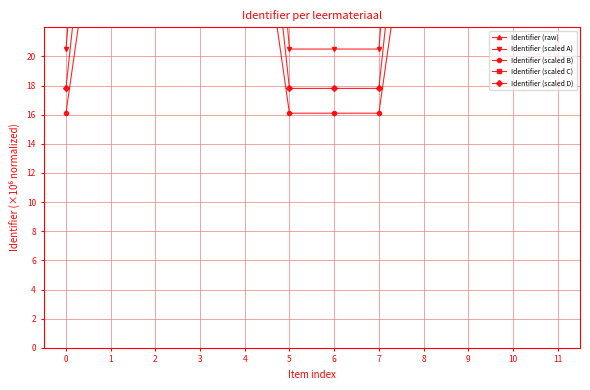

Where is Identifier (scaled D) nearest to the value 32?

7